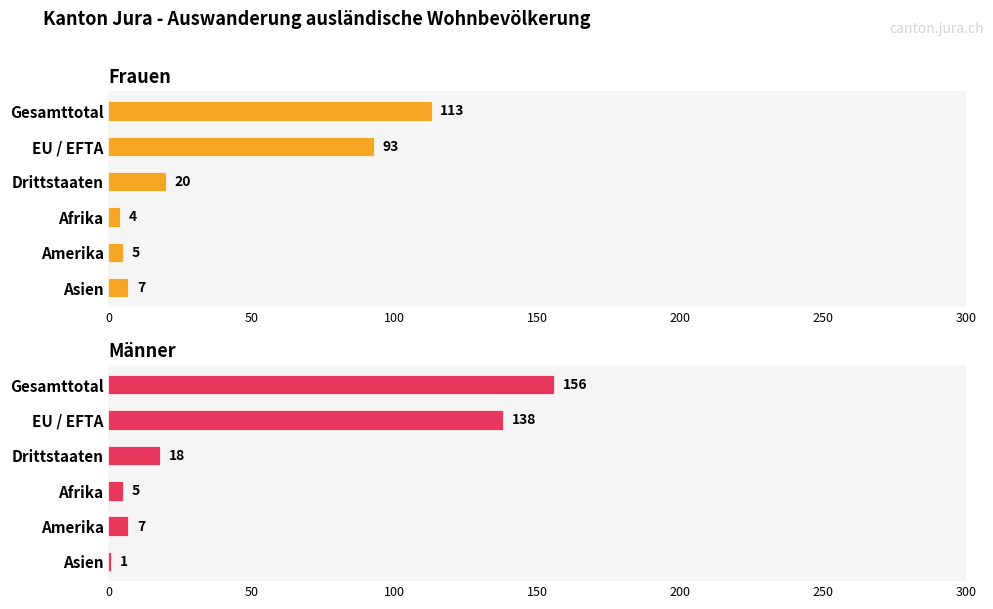

Reading left to right, list all the values displayed in this chart.

Frauen: 113	93	20	4	5	7
Männer: 156	138	18	5	7	1